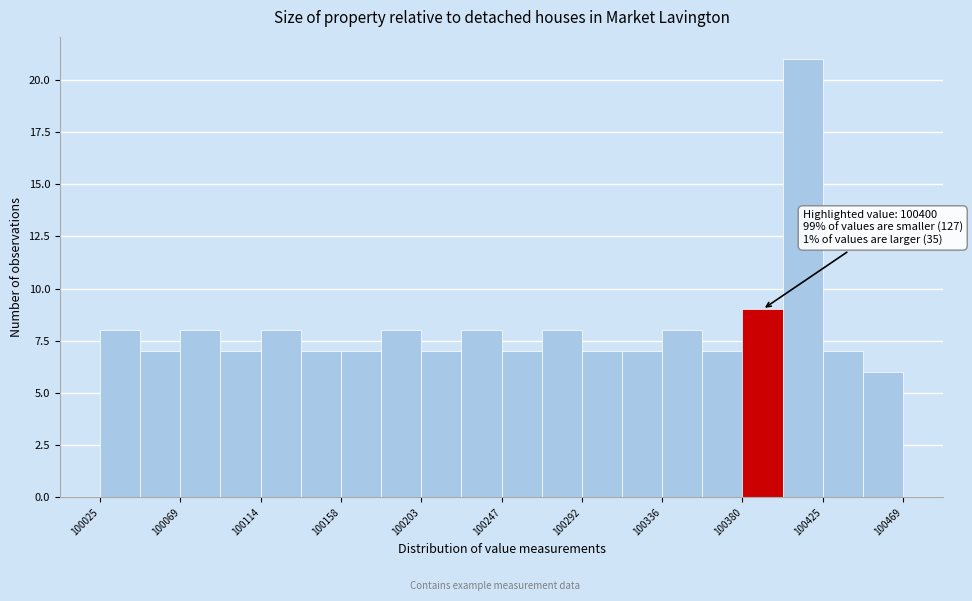

Which range on the x-axis has the tallest bar?

100405 to 100425